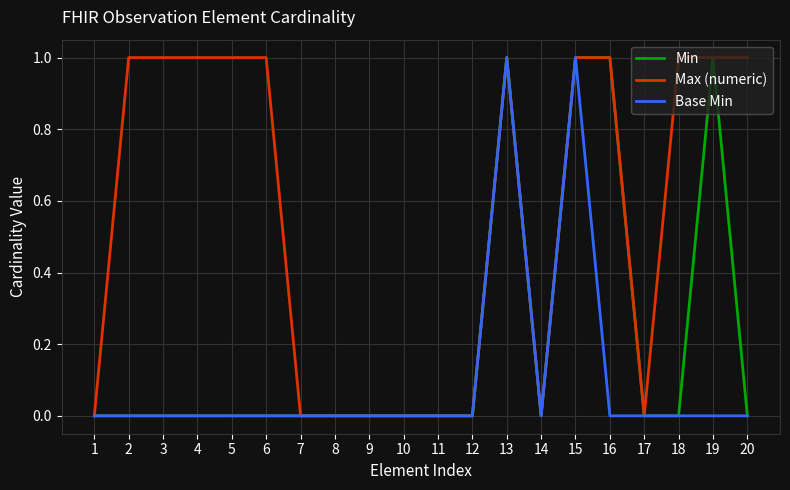

Between 13 and 16, which series saw the biggest shift?

Base Min